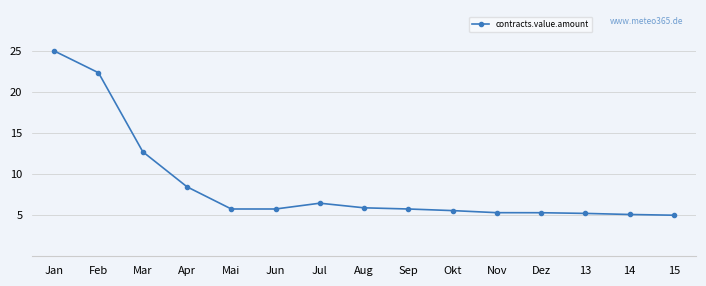

Is it true that the value at 15 is 5.0?

True